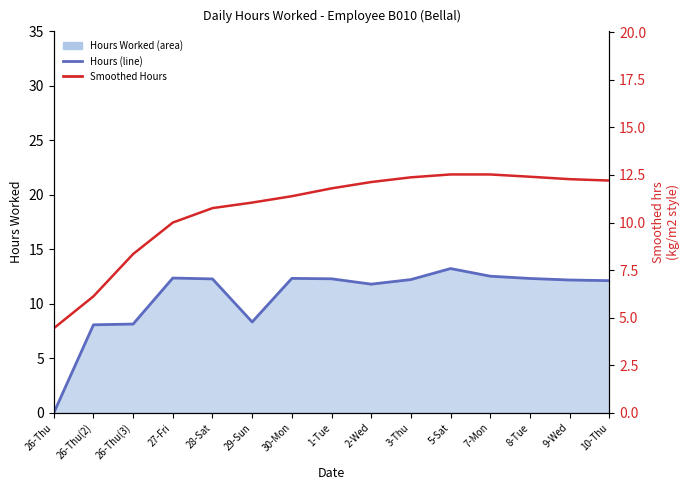

At which category does Hours (line) reach its first local peak?

27-Fri